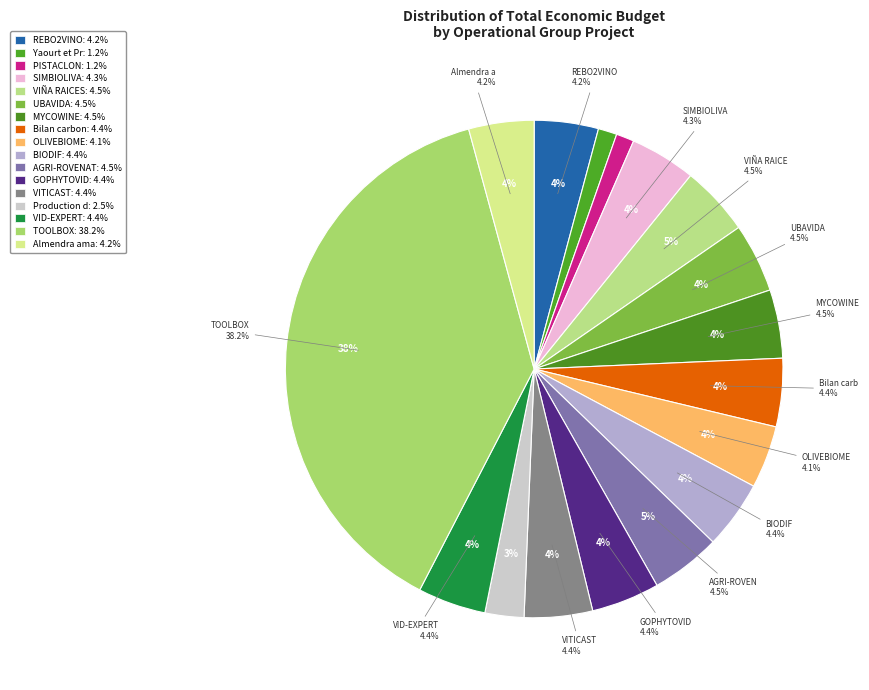

How many slices are in this pie chart?

17